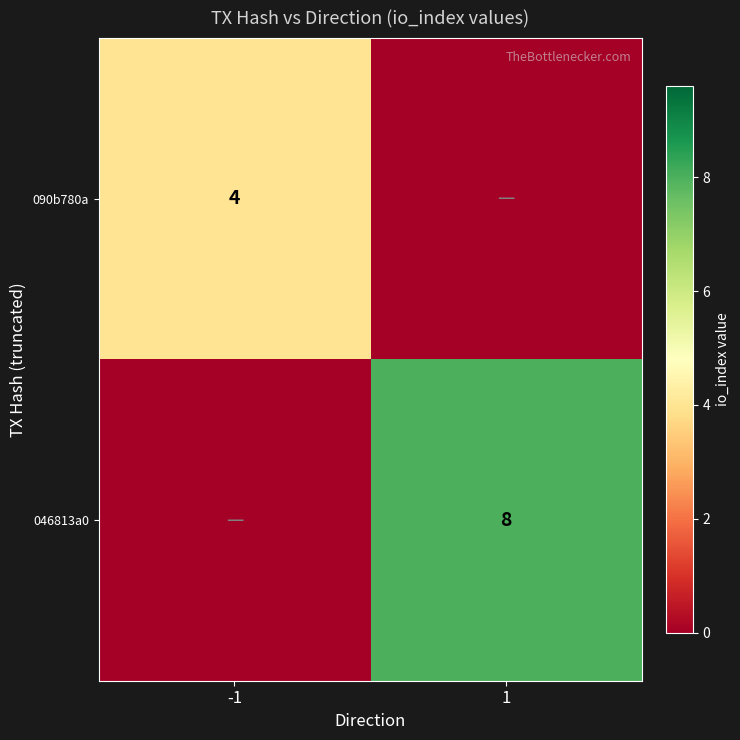

The 046813a0 series shows 8 at 1. True or false?

True